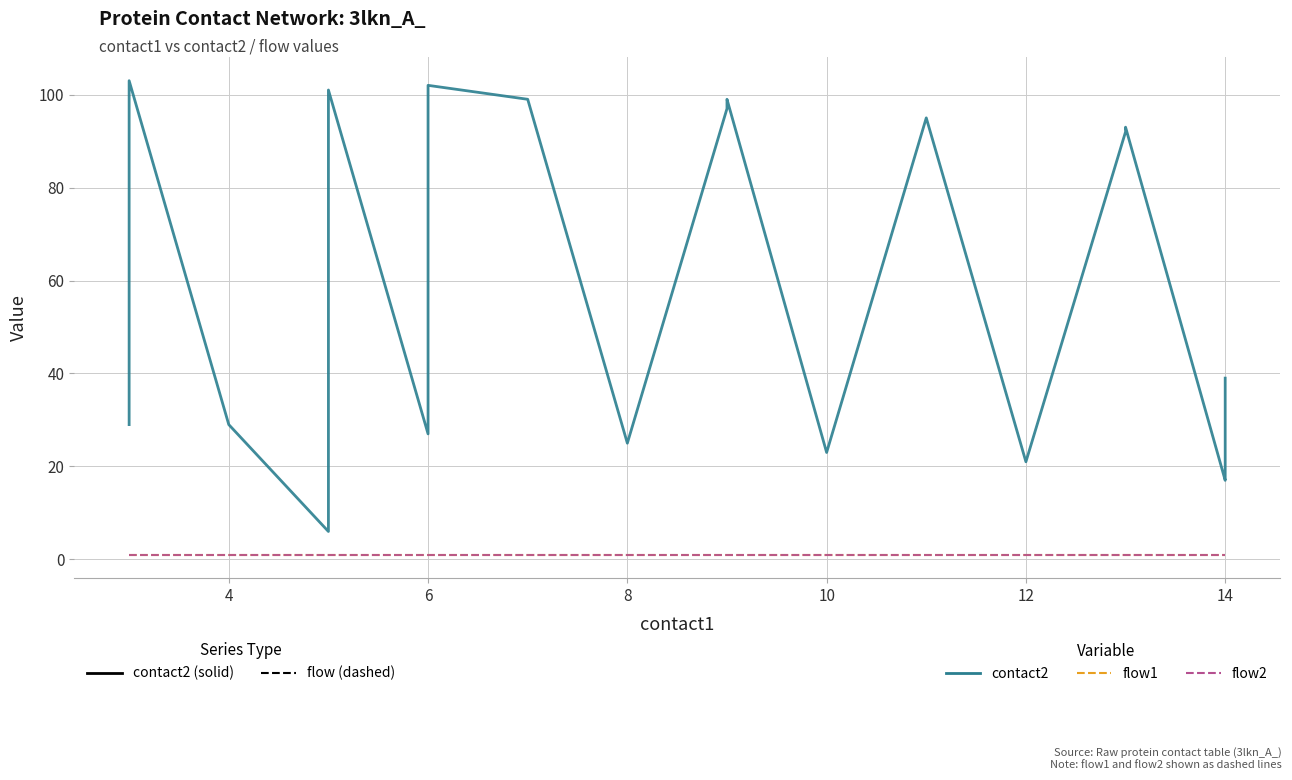

How many series are shown in this chart?

3